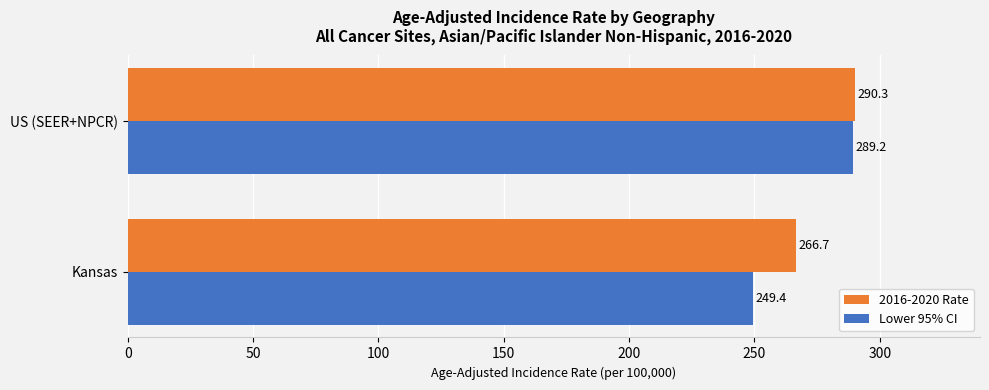

List the series in order of their peak value, highest first.

2016-2020 Rate, Lower 95% CI